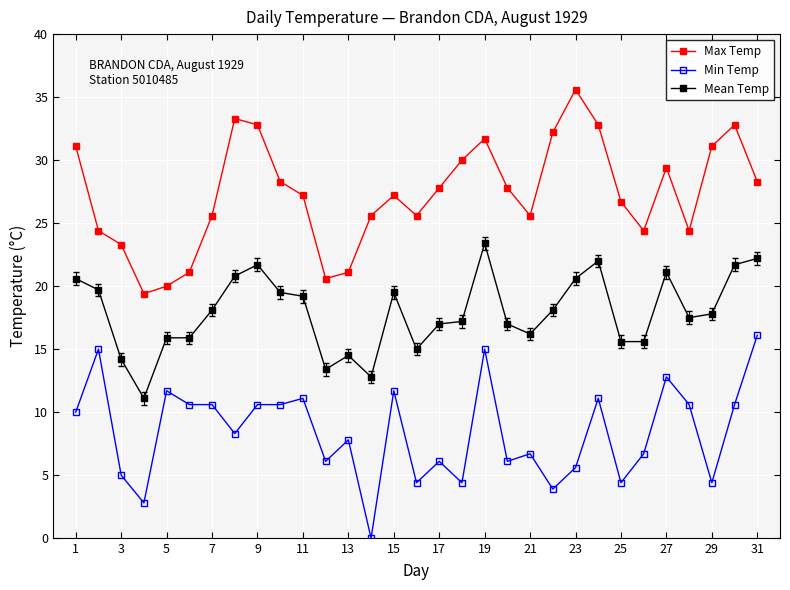

What is the greatest value displayed?

35.6